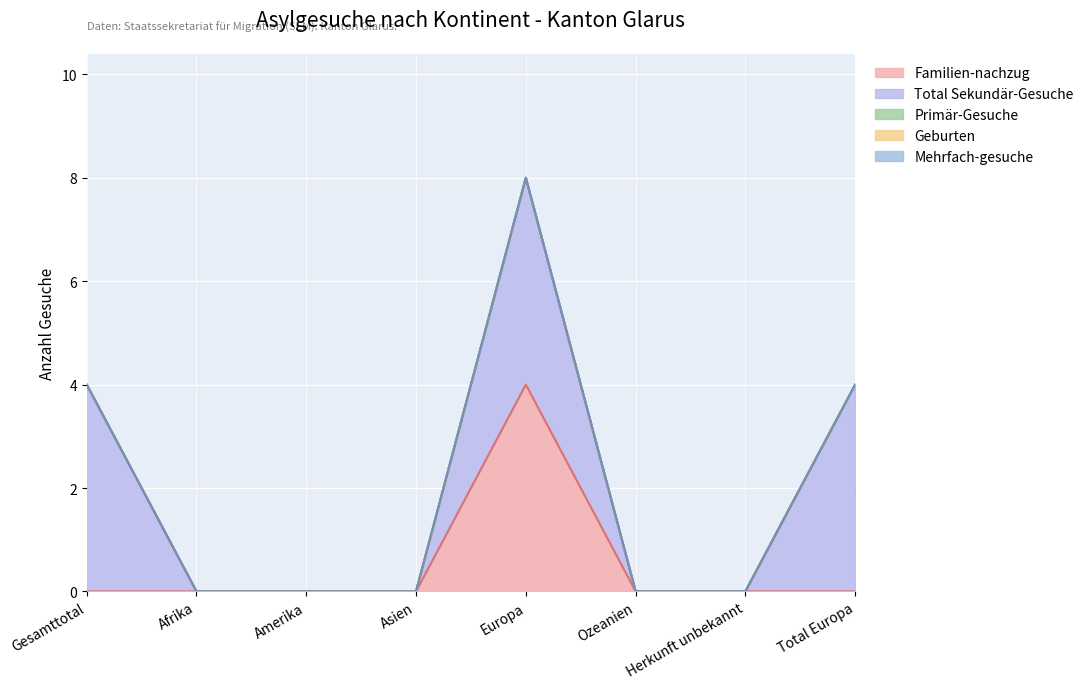

Between Herkunft unbekannt and Total Europa, which series saw the biggest shift?

Total Sekundär-Gesuche